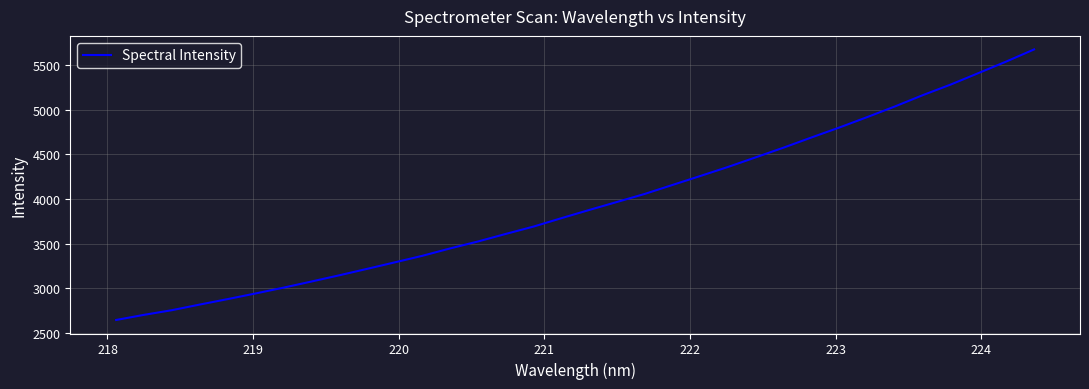

True or false: there are more than 0 points higher than both neighbors.

False